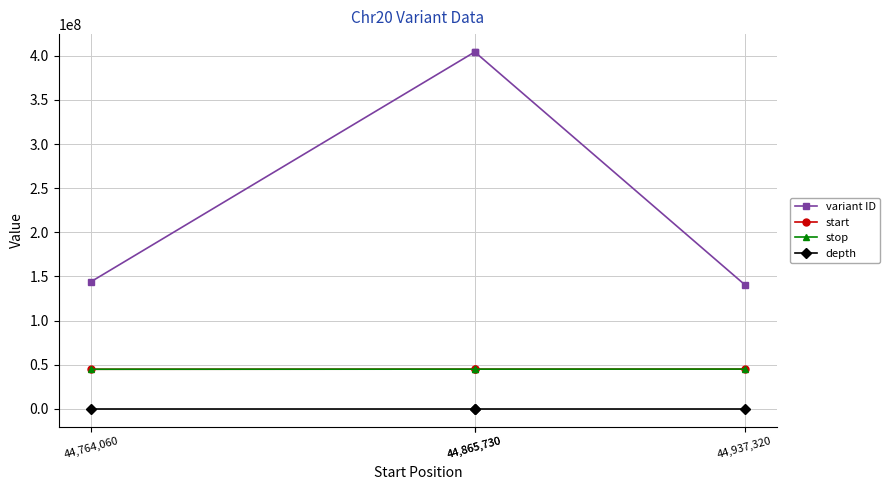

What is the maximum value for depth?

15